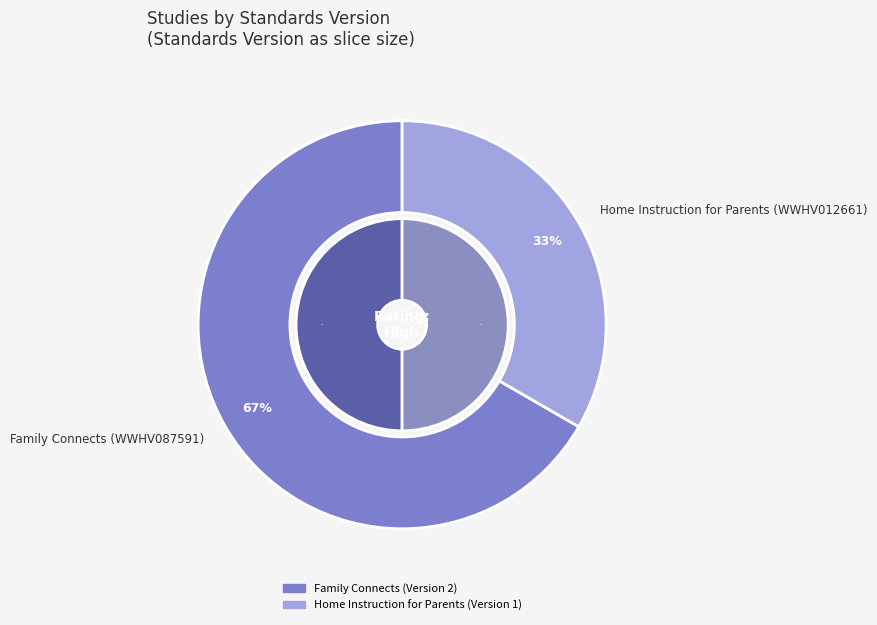

Combined, what portion of the pie is Home Instruction for Parents (WWHV012661) and Family Connects (WWHV087591)?

100.0%